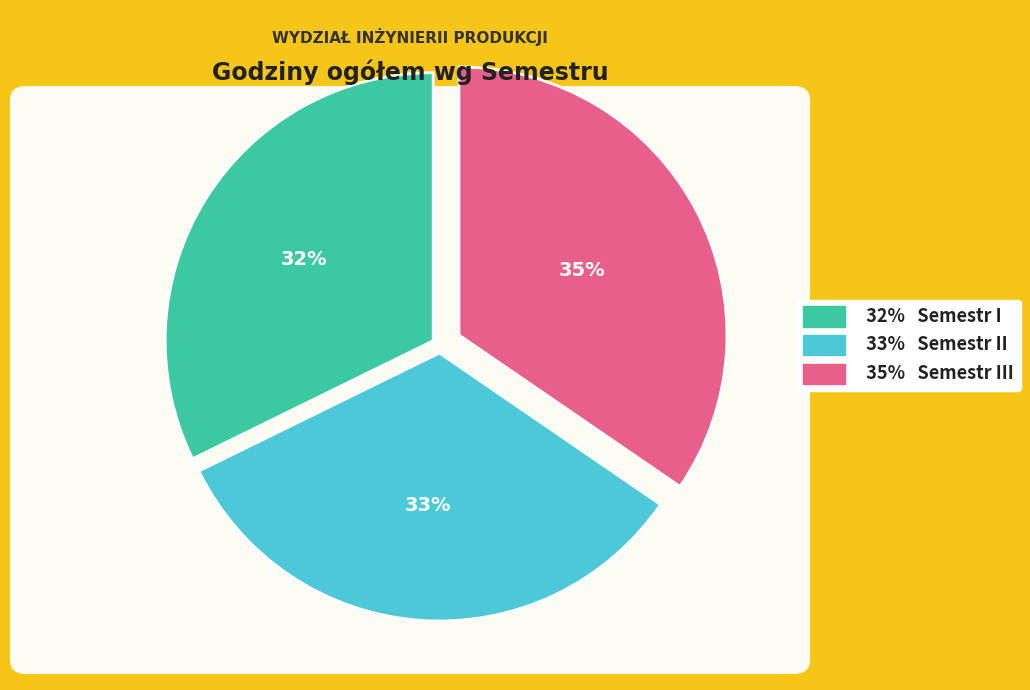

Does any single category account for the majority?

No